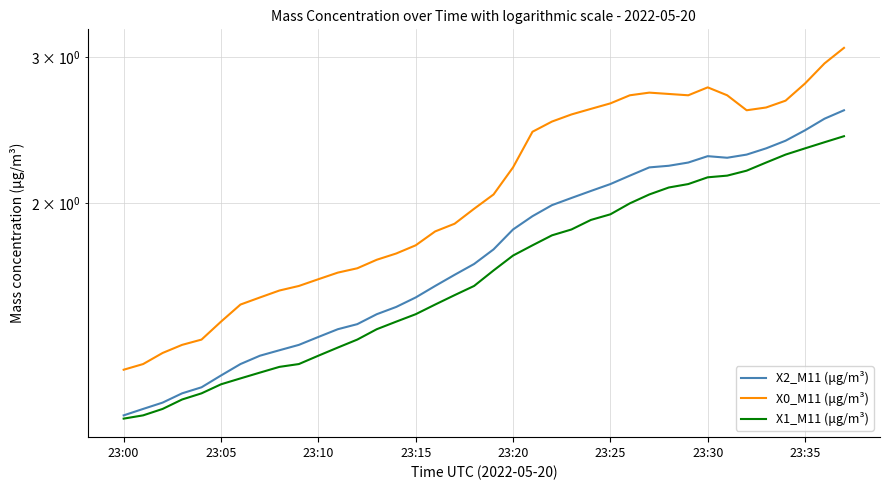

What is the difference between the maximum and second lowest values in the X2_M11 (μg/m³) series?

1.5